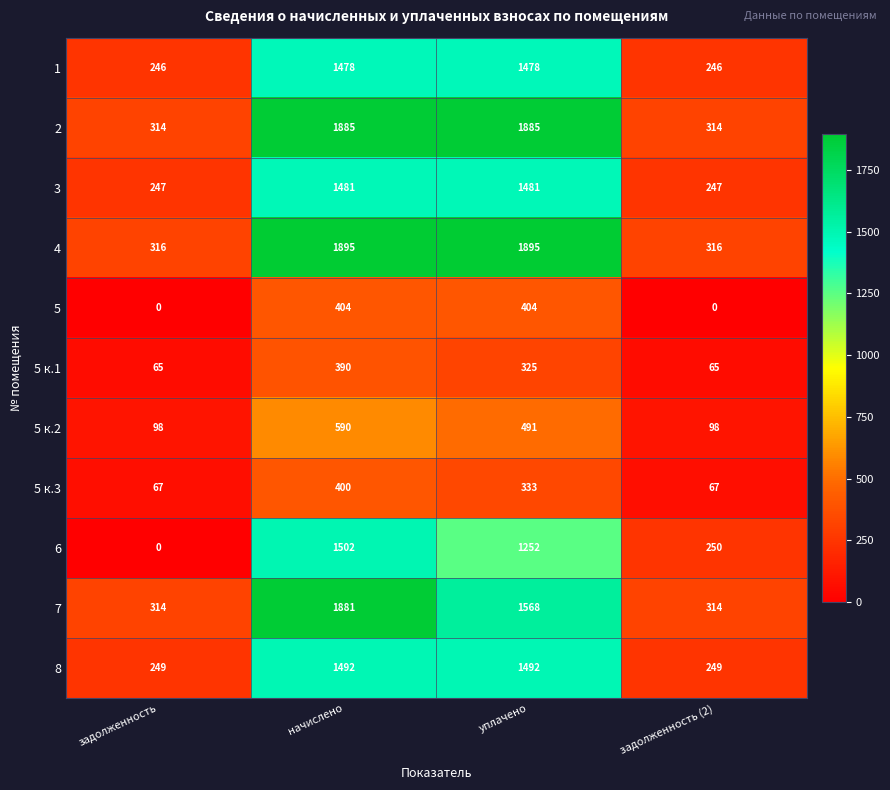

What is the sum of all 5 values?

808